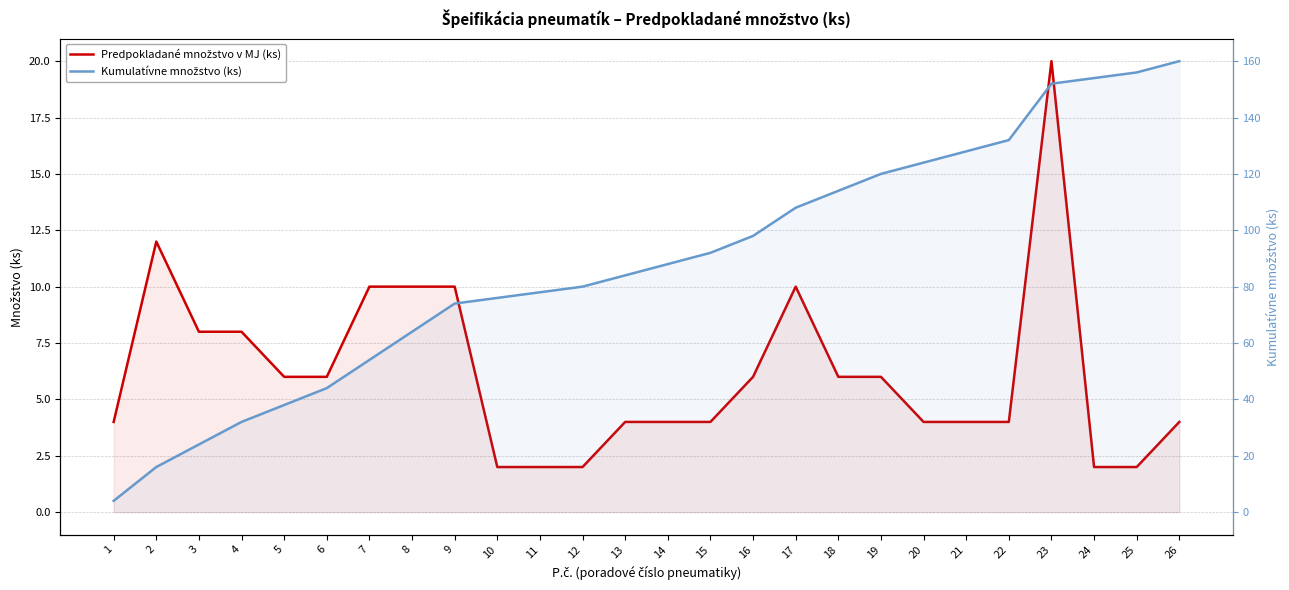

How many Predpokladané množstvo v MJ (ks) values are between 4 and 8?

15